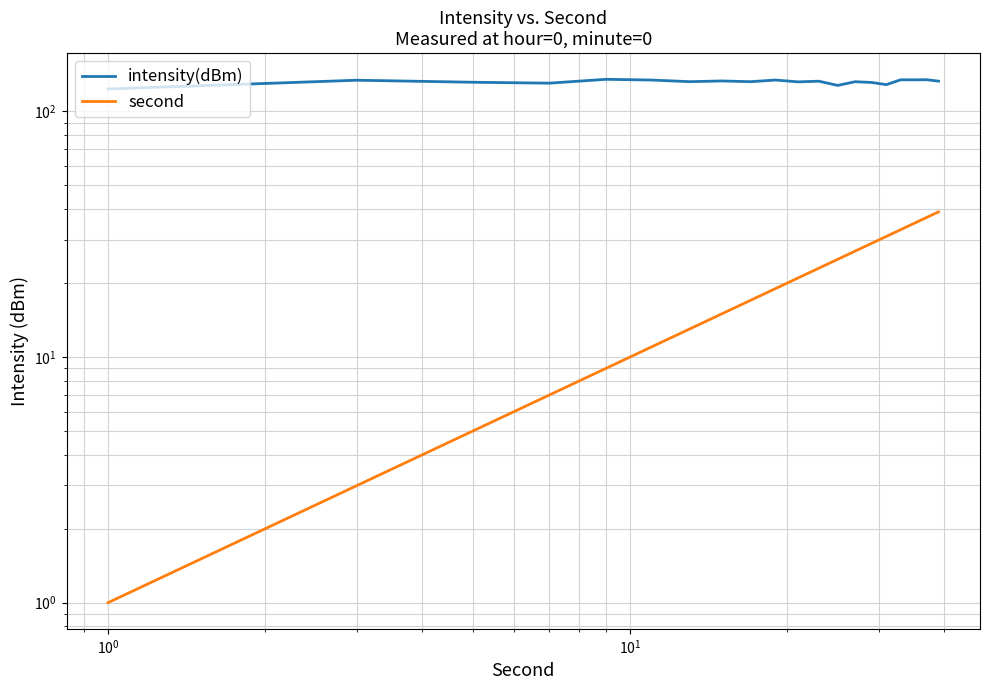

Reading left to right, what are all the values shown in this chart?

intensity(dBm): 123.4	134.0	131.5	130.3	135.2	134.2	132.2	133.1	132.2	134.2	131.9	132.8	127.6	132.1	131.3	128.6	134.5	134.5	134.7	132.8
second: 1.0	3.0	5.0	7.0	9.0	11.0	13.0	15.0	17.0	19.0	21.0	23.0	25.0	27.0	29.0	31.0	33.0	35.0	37.0	39.0